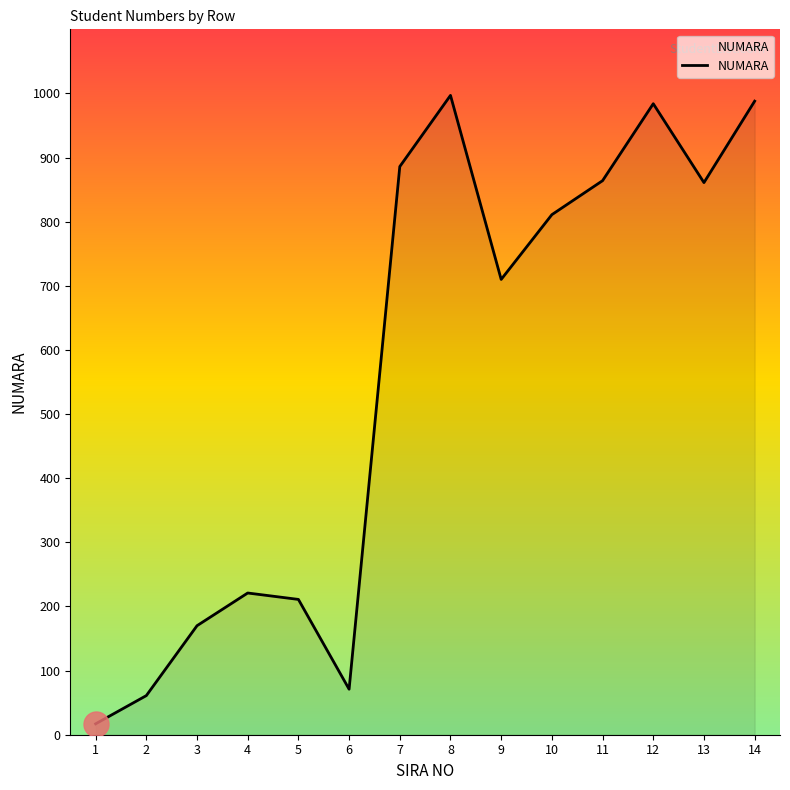

Does the chart display data point markers on the line(s)?

No